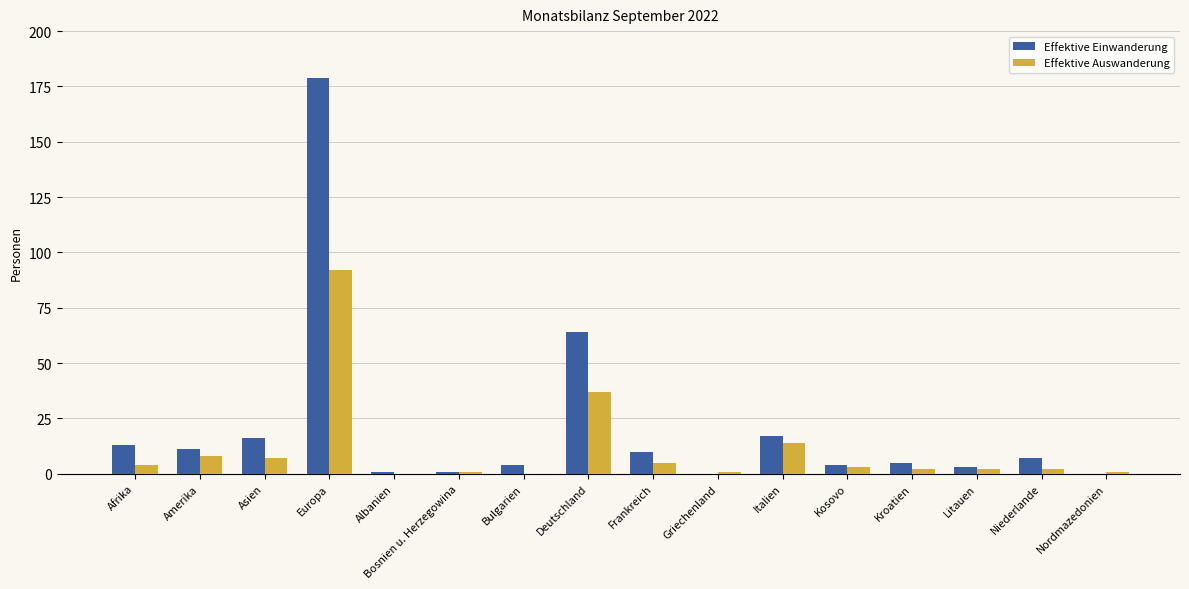

Which series has the largest total across all categories?

Effektive Einwanderung